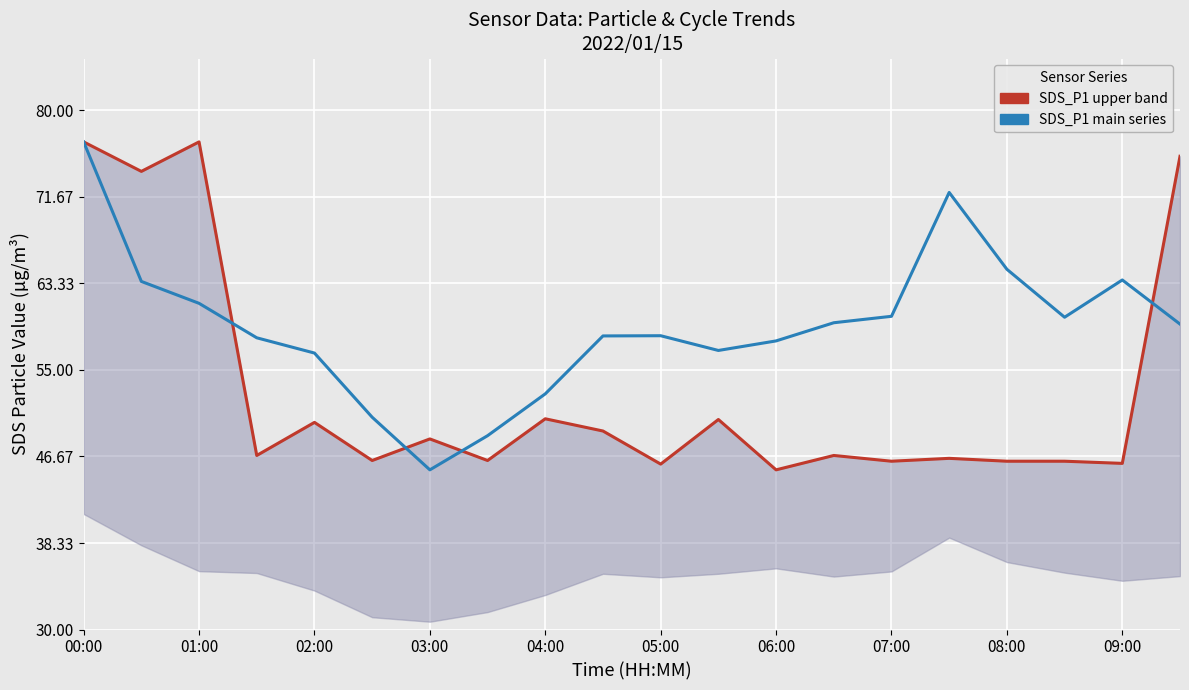

Reading left to right, transcribe all the data shown in this chart.

SDS_P1 (Reservoir growth, Zarfl 2015): 77.0	74.1	77.0	46.8	50.0	46.3	48.4	46.3	50.3	49.1	45.9	50.2	45.4	46.8	46.2	46.5	46.2	46.2	46.0	75.6
SDS_P2 (Reservoir growth, high utilization): 77.0	63.5	61.4	58.1	56.6	50.5	45.4	48.7	52.7	58.3	58.3	56.9	57.8	59.5	60.2	72.1	64.7	60.1	63.7	59.4